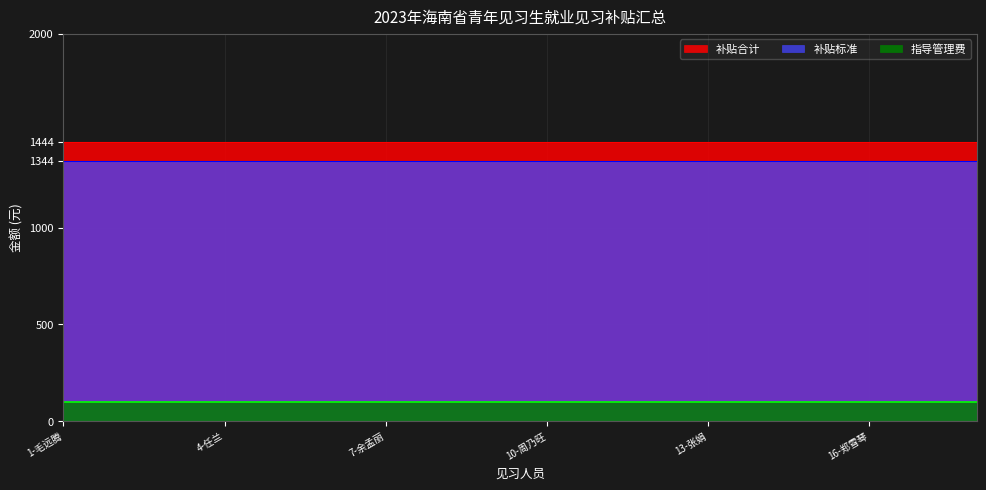

What is the approximate value of 补贴合计 at 2-李子文?

1444